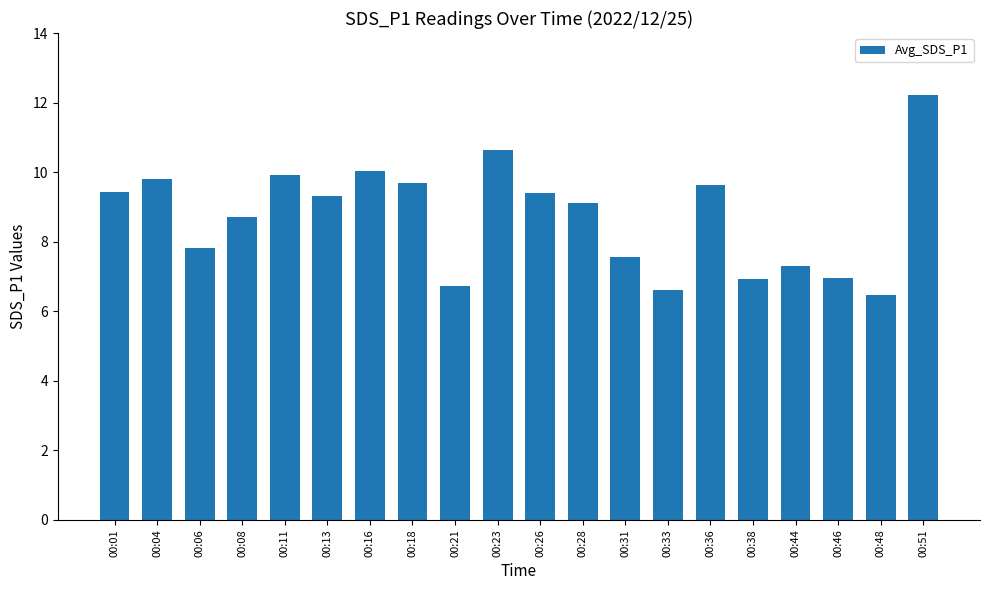

At which category does the chart reach its minimum across all series?

00:48